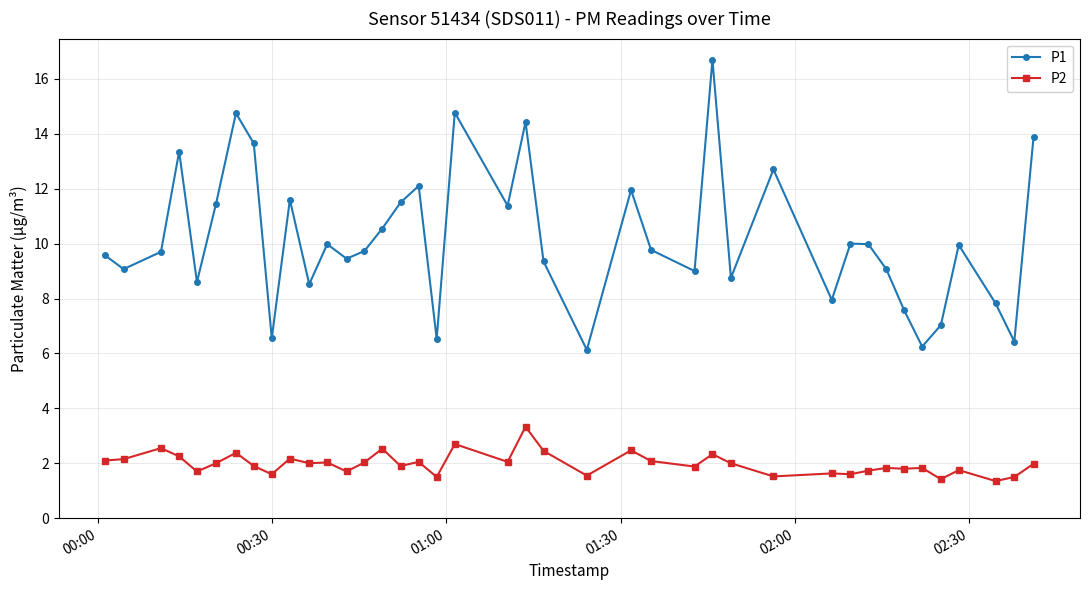

What is the maximum value shown in the chart?

16.7